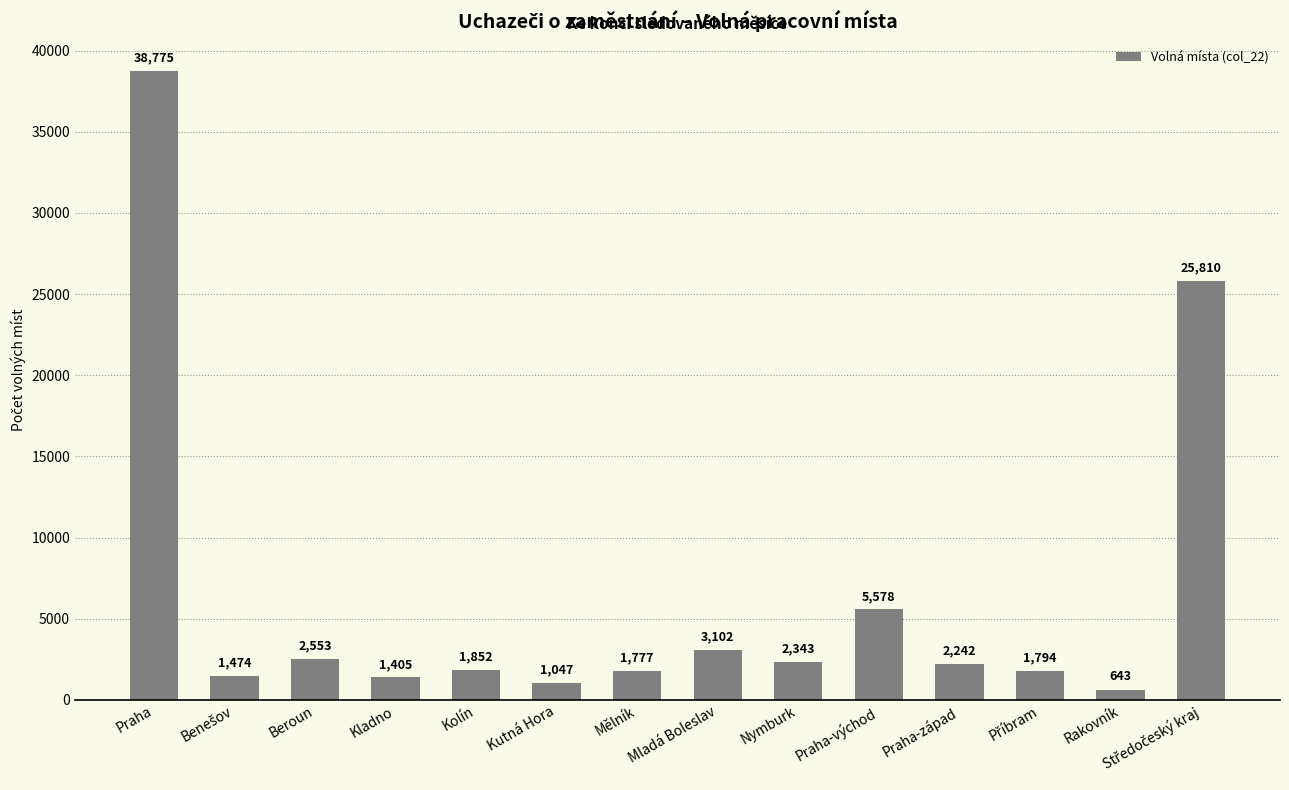

How many series are shown in this chart?

1